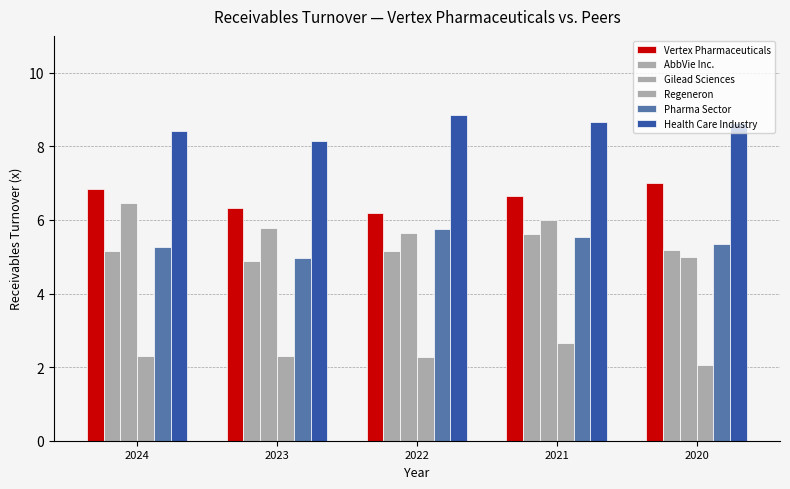

What is the sum of all Gilead Sciences values?

28.9